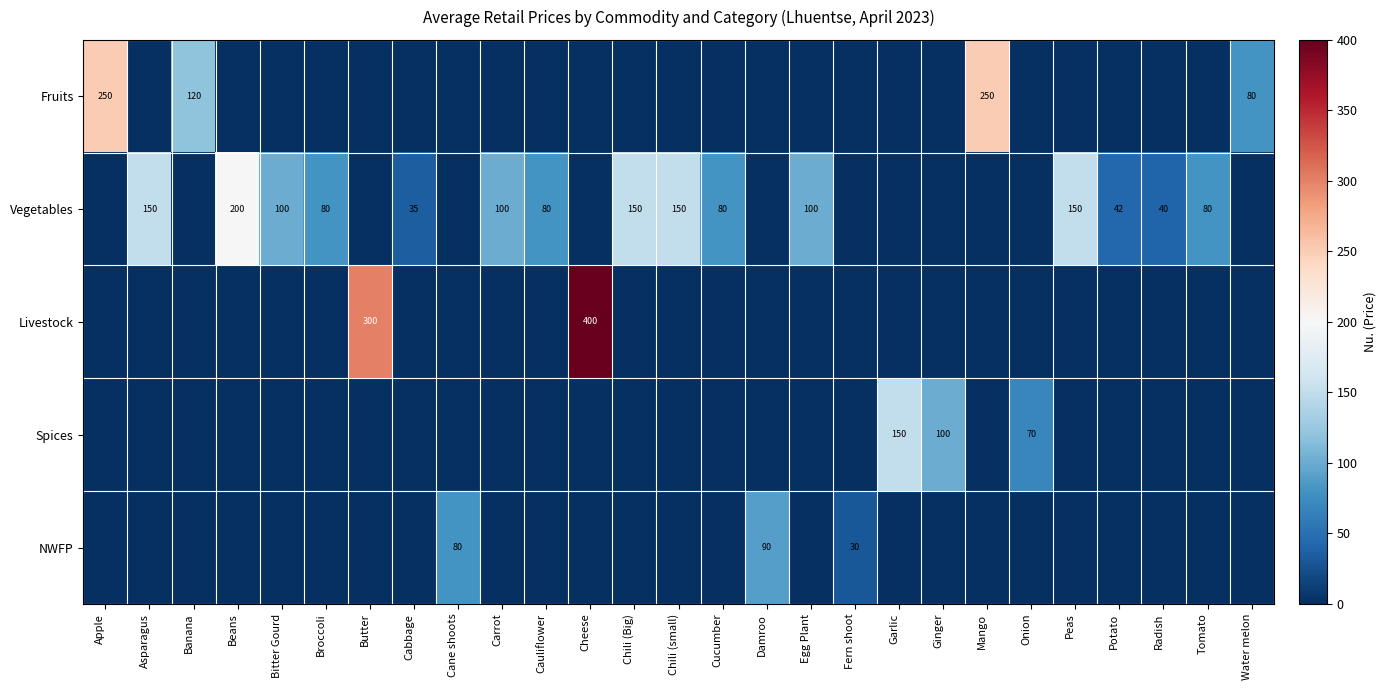

The Spices series shows 100 at Ginger. True or false?

True